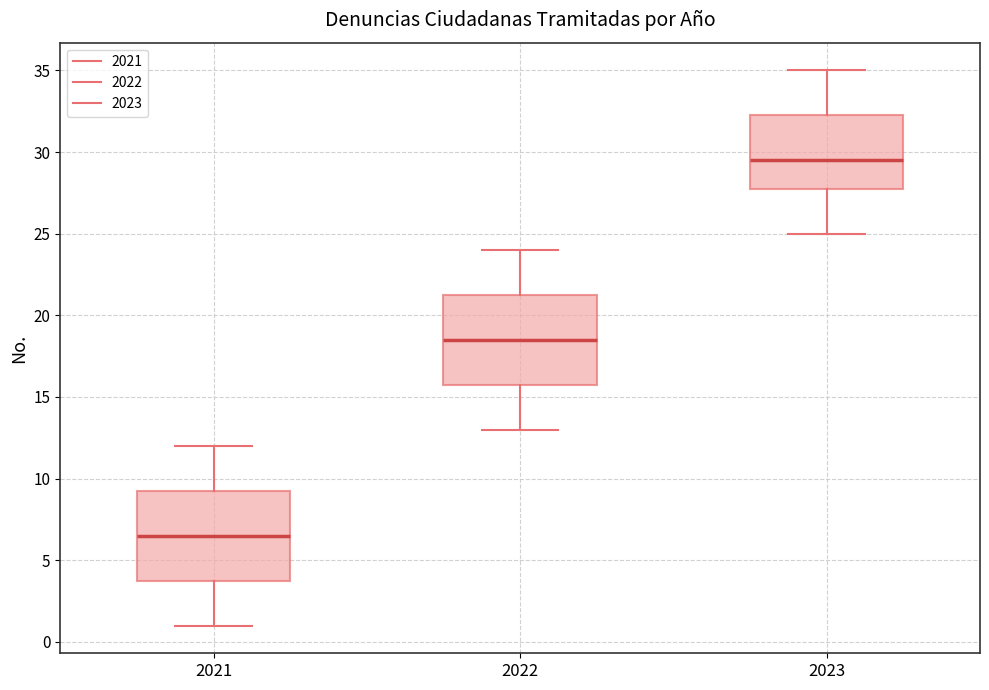

Reading left to right, read every box against the y-axis: the position of its median line, the range the box covers, and the ends of its whiskers. The values are not printed on the chart, so give them approximately, as read against the axis.

2021: median 6.5, box 4.0 to 9.5, whiskers 1.0 to 12.0
2022: median 18.5, box 16.0 to 21.5, whiskers 13.0 to 24.0
2023: median 29.5, box 28.0 to 32.5, whiskers 25.0 to 35.0